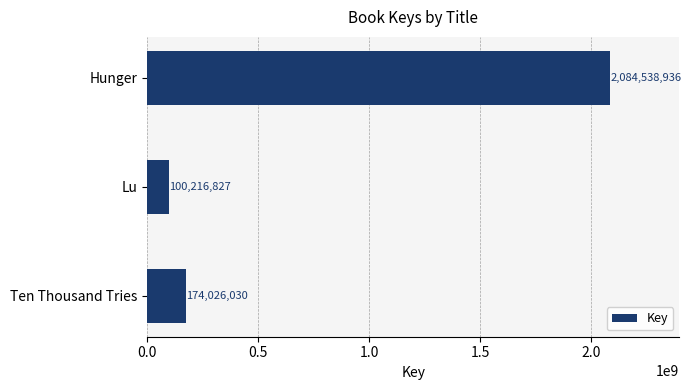

What is the difference between the maximum and minimum values?

1984322109